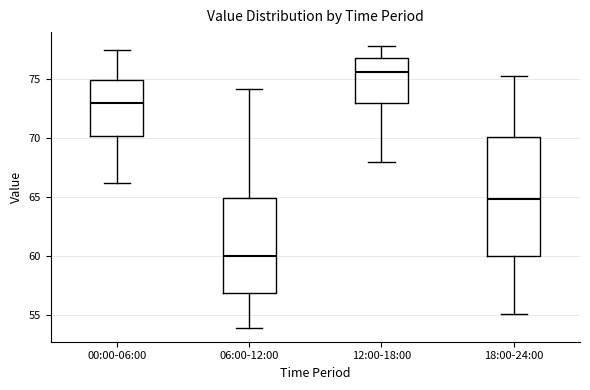

Which box has the highest median line?

12:00-18:00